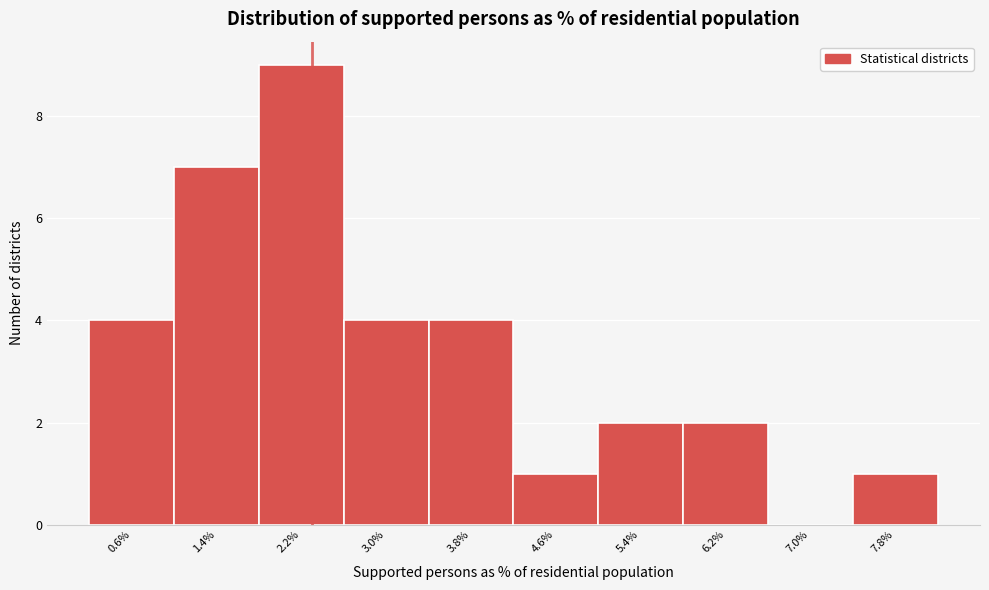

Reading left to right, transcribe all the data shown in this chart.

0.6%=4	1.4%=7	2.2%=9	3.0%=4	3.8%=4	4.6%=1	5.4%=2	6.2%=2	7.0%=0	7.8%=1